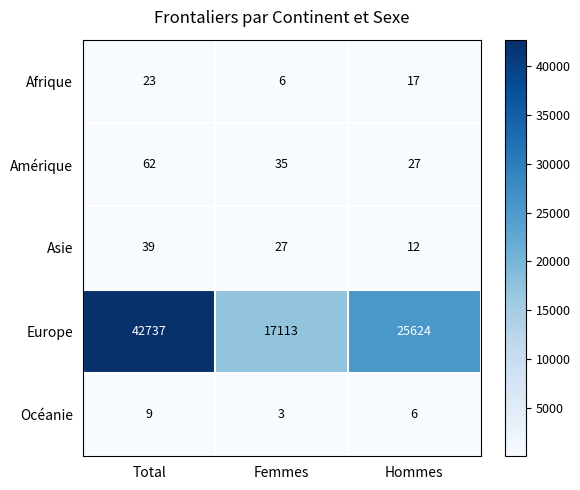

What is the highest value of the Océanie series?

9